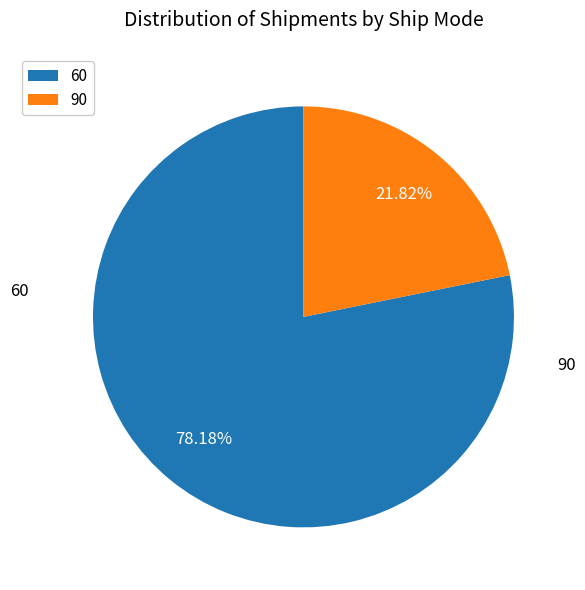

Is it true that 60 is 87% of the pie?

False